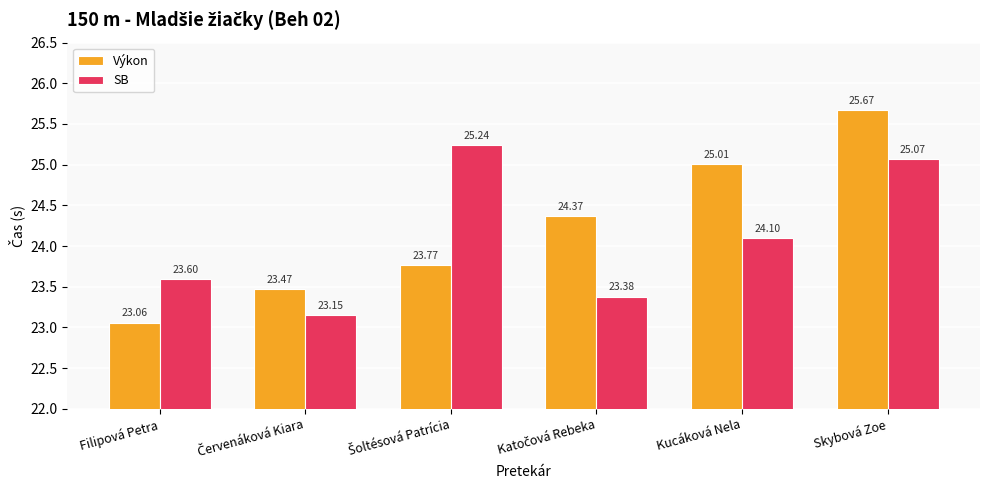

What is the total value across all series at Kucáková Nela?

49.1